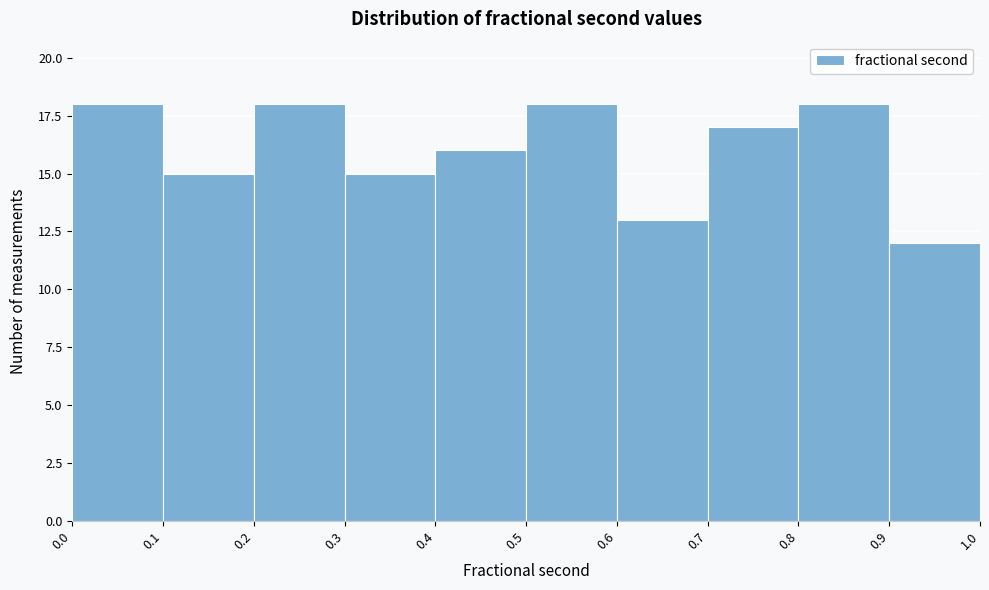

Reading left to right, transcribe this chart: for each bar, give the range it covers on the x-axis and its height. The values are not printed on the chart, so give them approximately, as read against the axis.

0.0 to 0.1: 18
0.1 to 0.2: 15
0.2 to 0.3: 18
0.3 to 0.4: 15
0.4 to 0.5: 16
0.5 to 0.6: 18
0.6 to 0.7: 13
0.7 to 0.8: 17
0.8 to 0.9: 18
0.9 to 1.0: 12